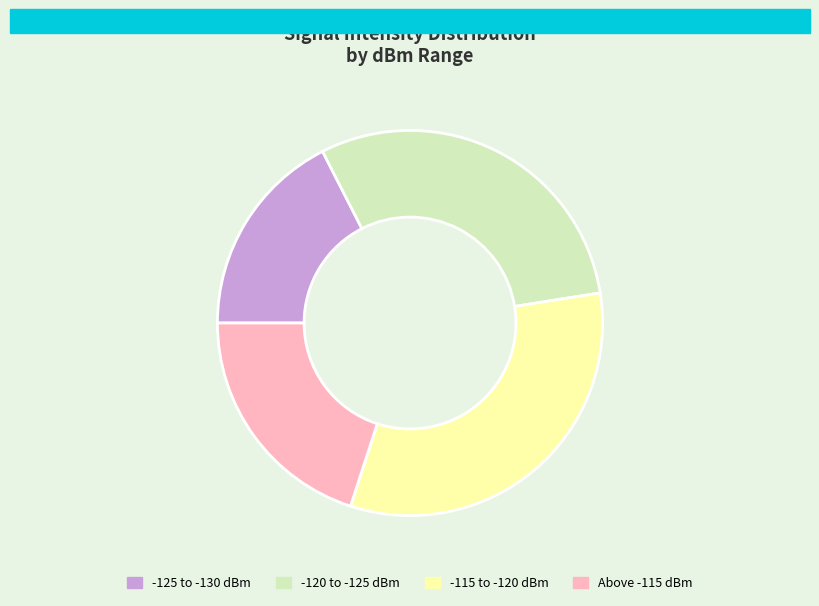

Does any single category account for the majority?

No